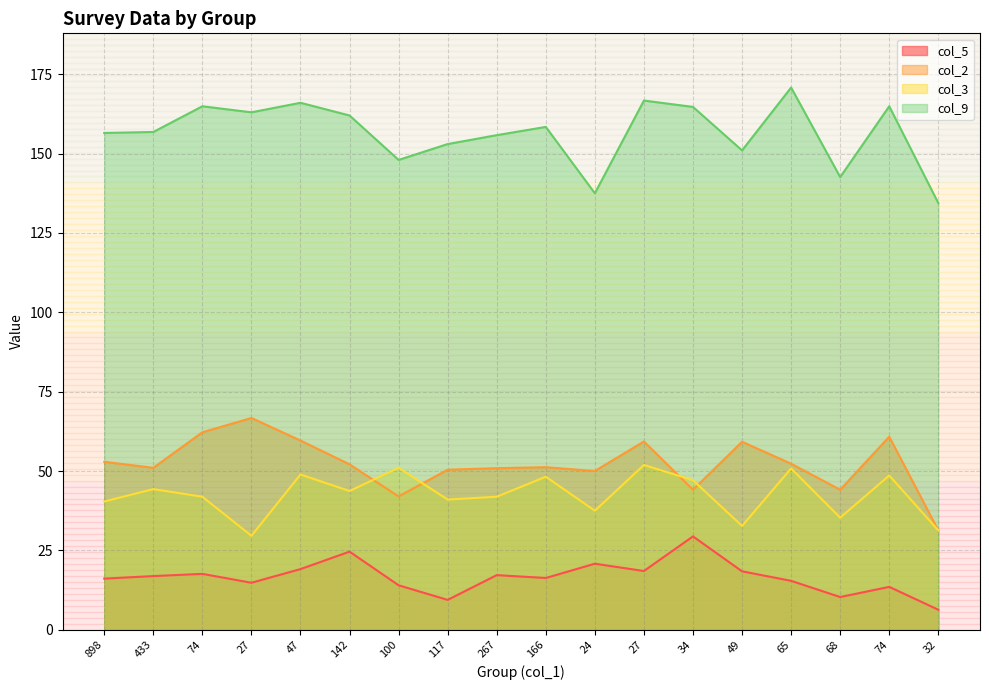

Rank the series by their maximum value, from highest to lowest.

col_9, col_2, col_3, col_5